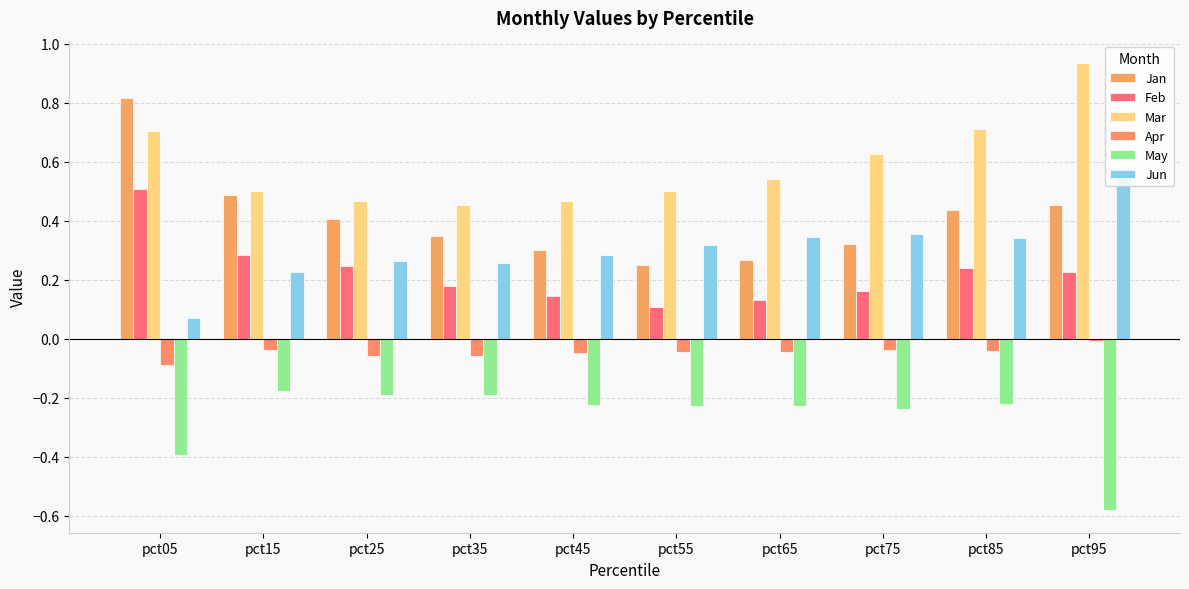

Count the Jan values in the range 0 to 1.

10